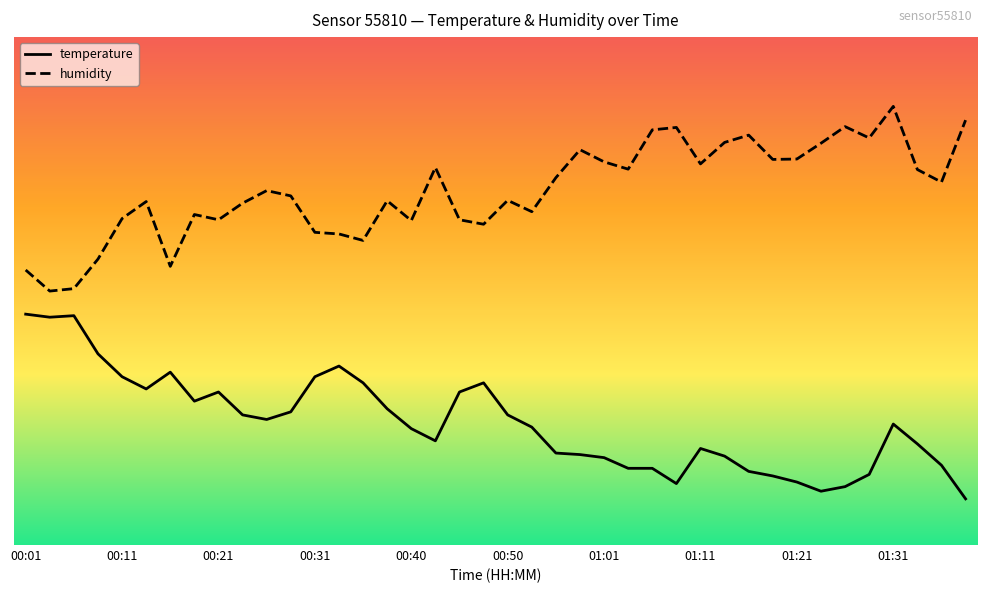

What are all the series names shown in the legend?

temperature, humidity